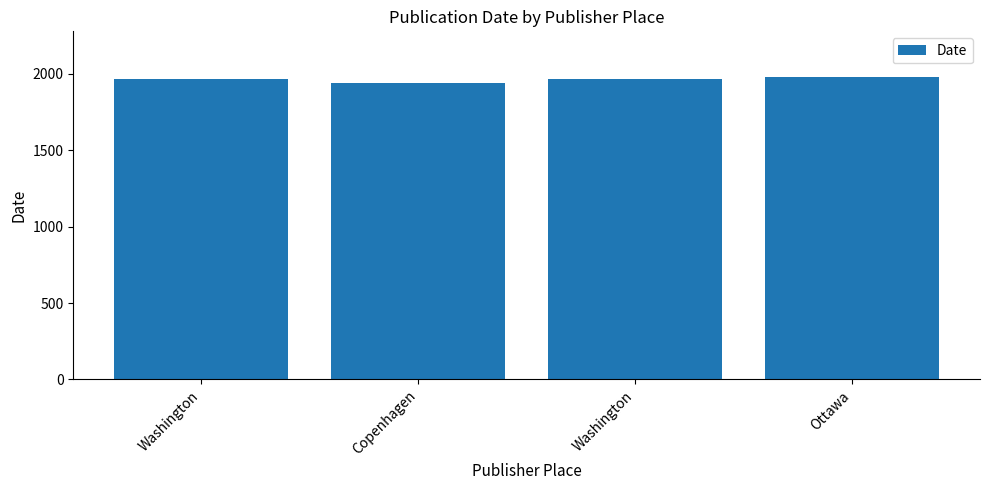

What is the maximum value shown in the chart?

1982